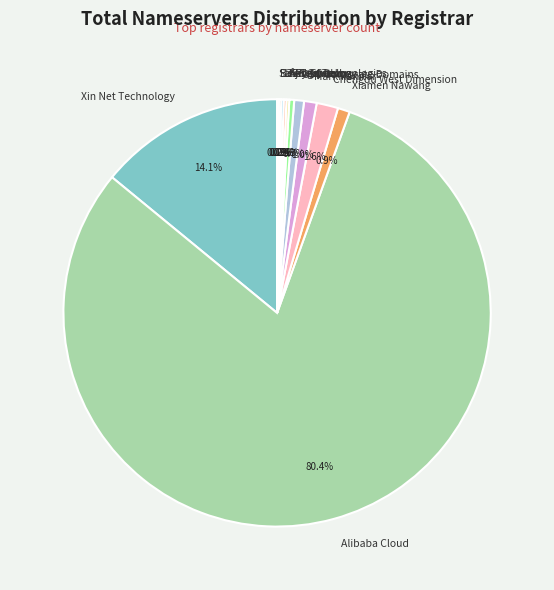

Which slice is the largest?

Alibaba Cloud